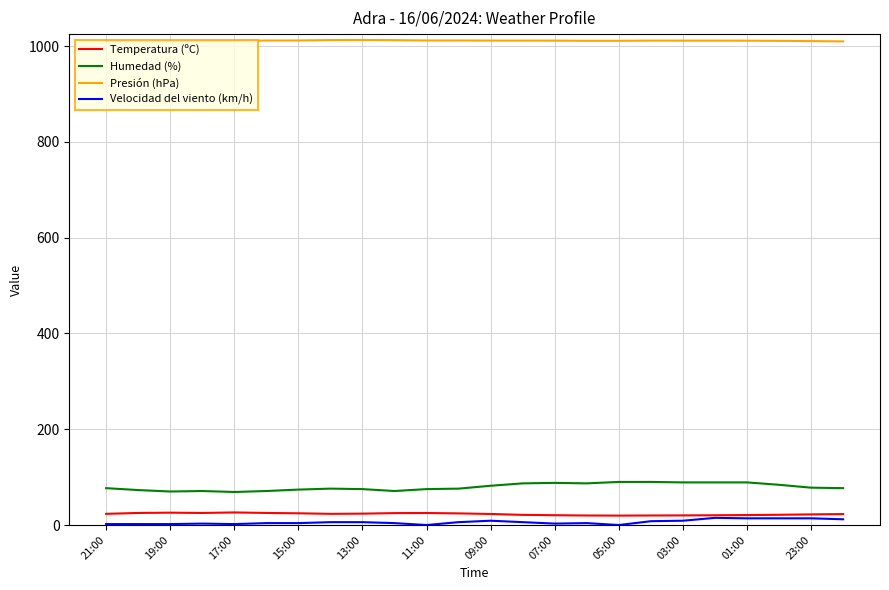

How many lines are shown in the chart?

4